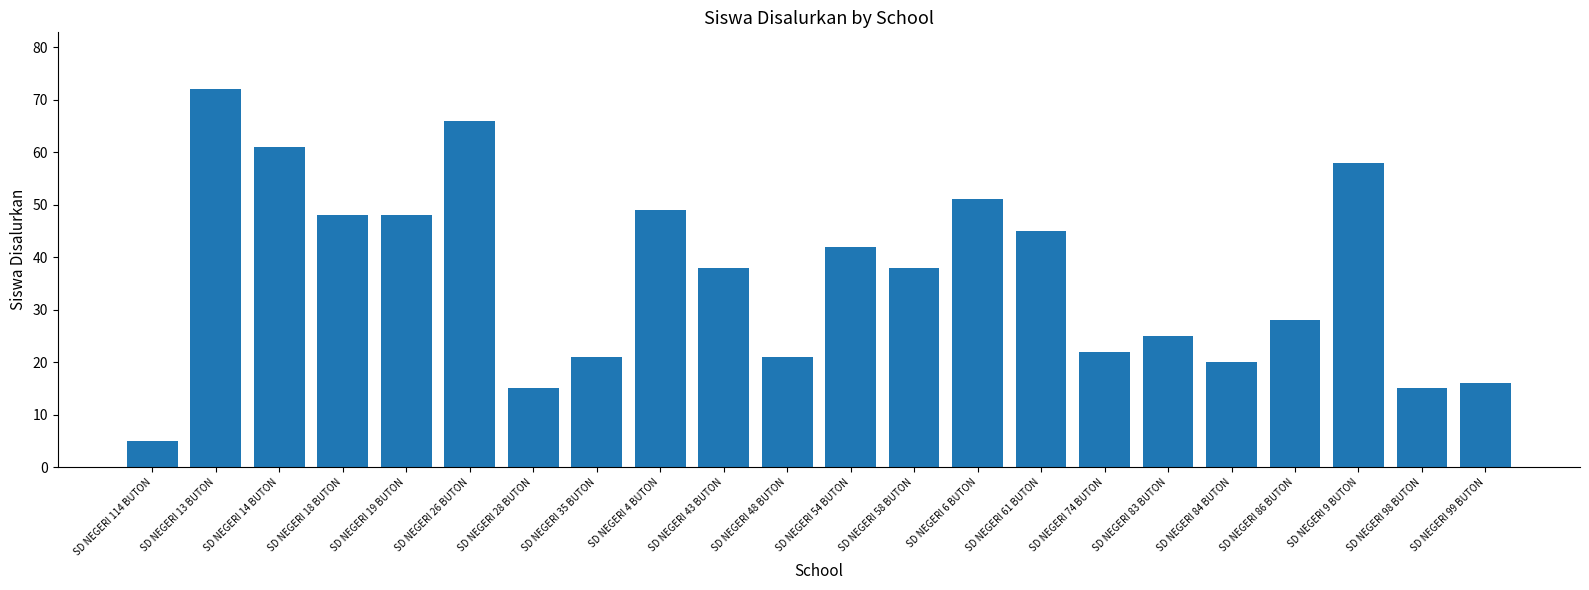

What is the change in value from SD NEGERI 74 BUTON to SD NEGERI 83 BUTON?

+3